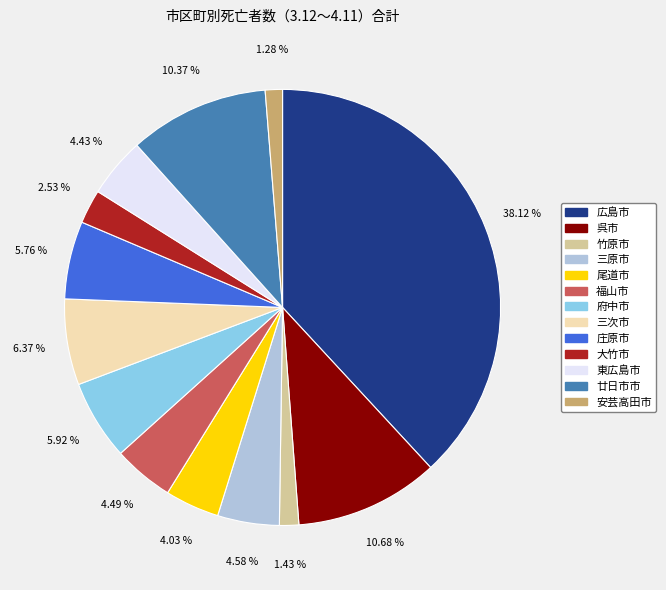

How many segments does this pie chart have?

13